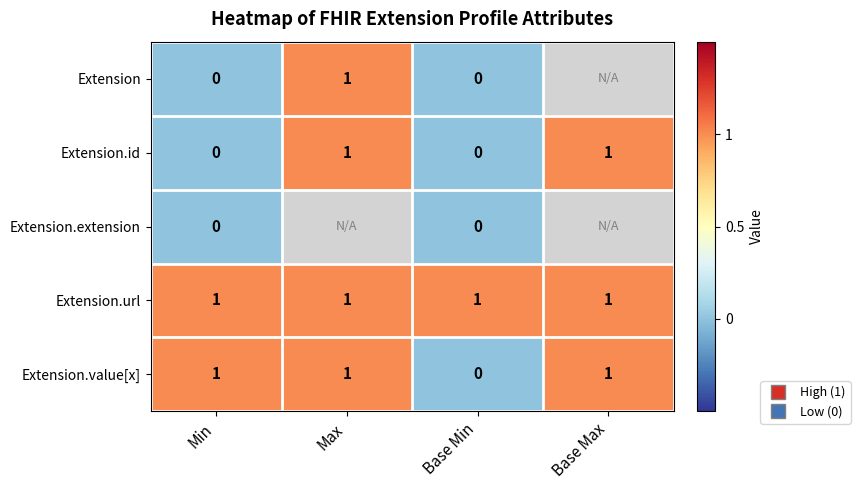

Where is Extension.id nearest to the value 0?

Min